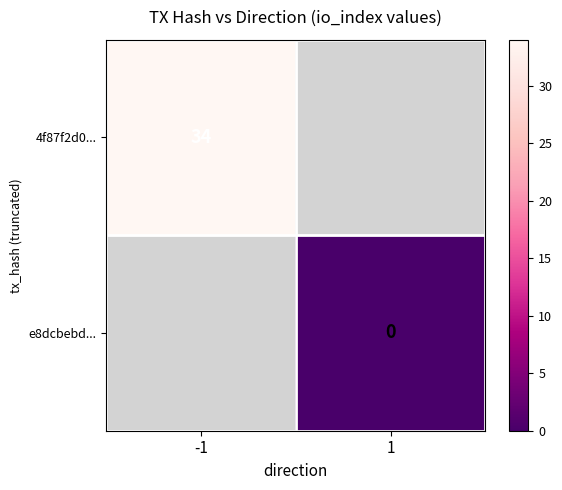

True or false: 4f87f2d0... has a value of 47 at -1.

False